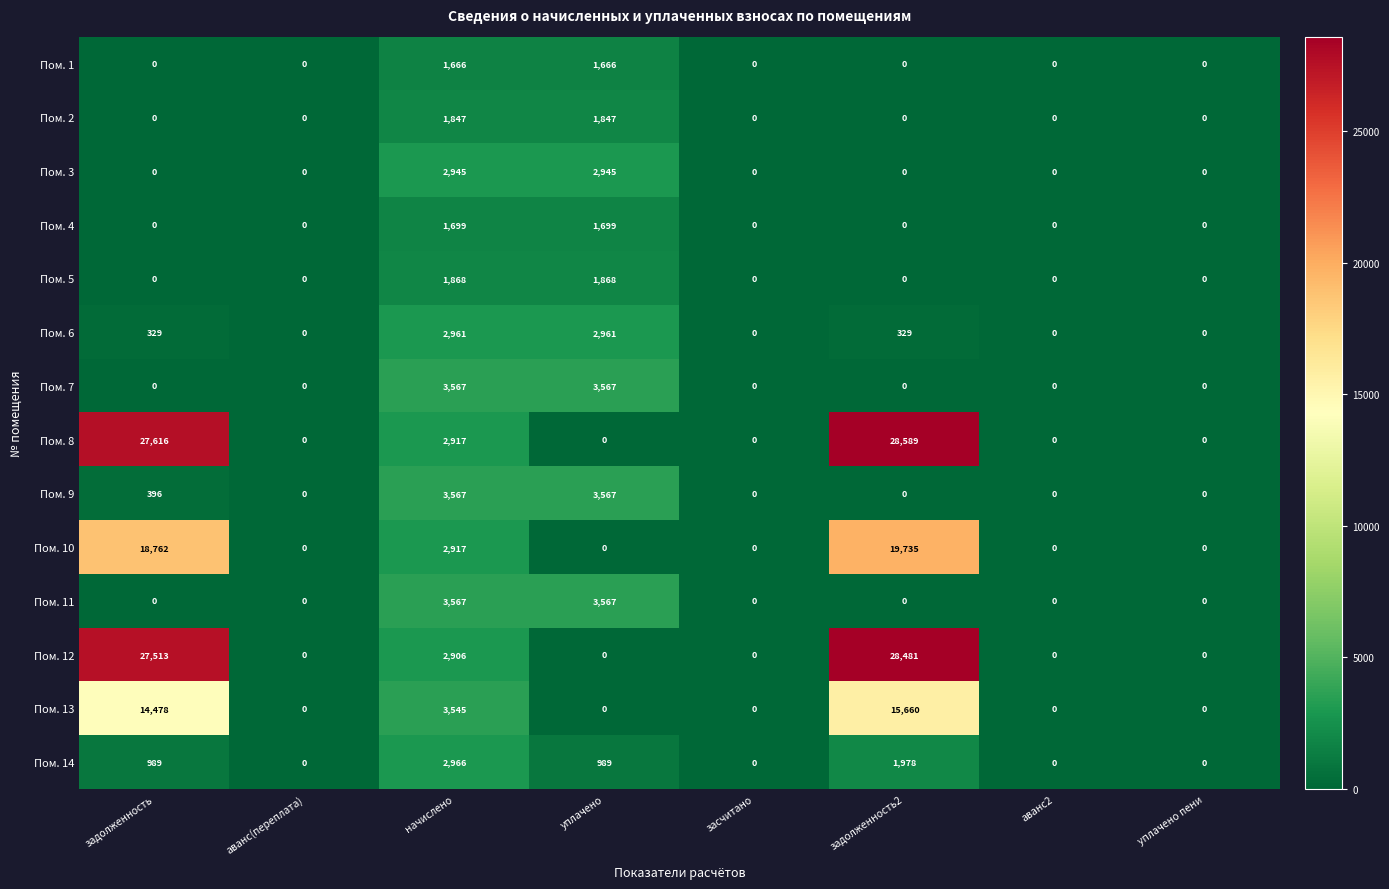

What is the difference between the maximum and minimum values in the Пом. 6 series?

2961